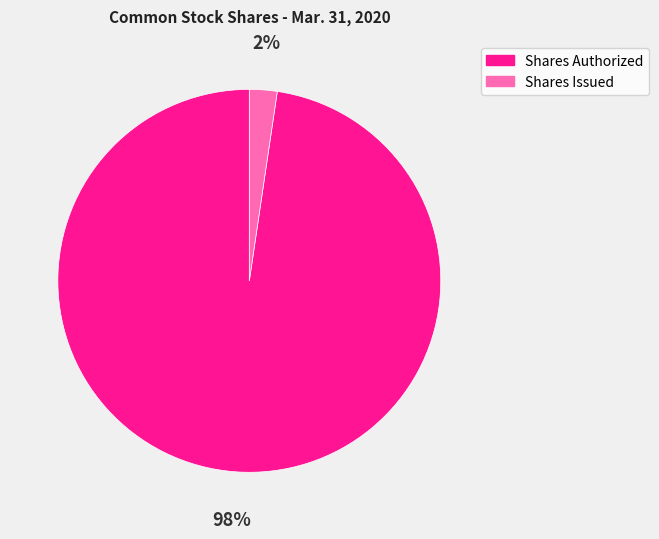

To the nearest percent, what is the average slice percentage?

50%